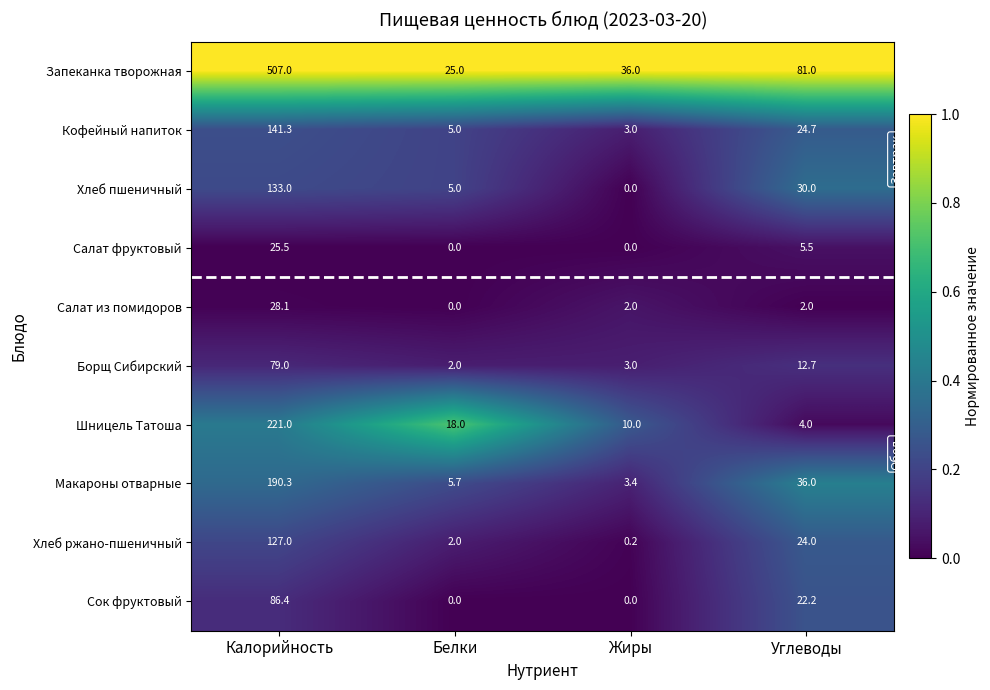

What is the approximate value of Салат из помидоров at Калорийность?

28.1